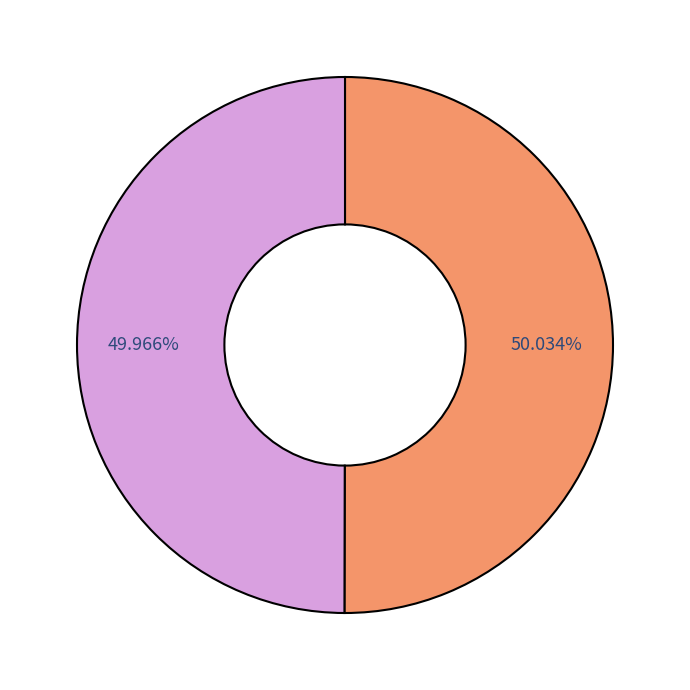

Is there a majority slice in this chart?

Yes